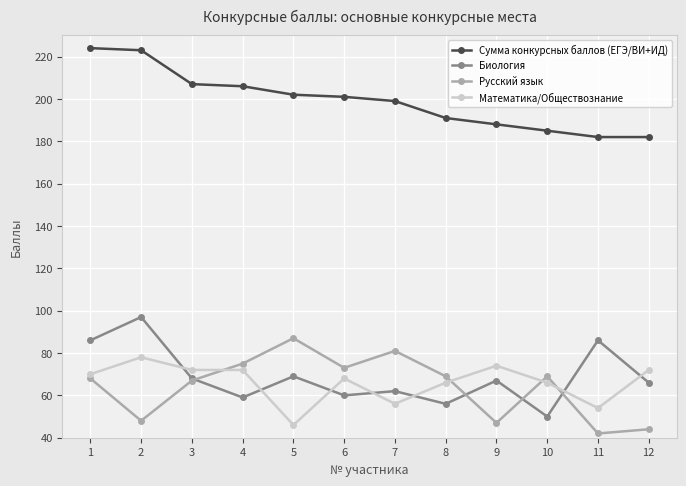

How many categories are shown in the chart?

12